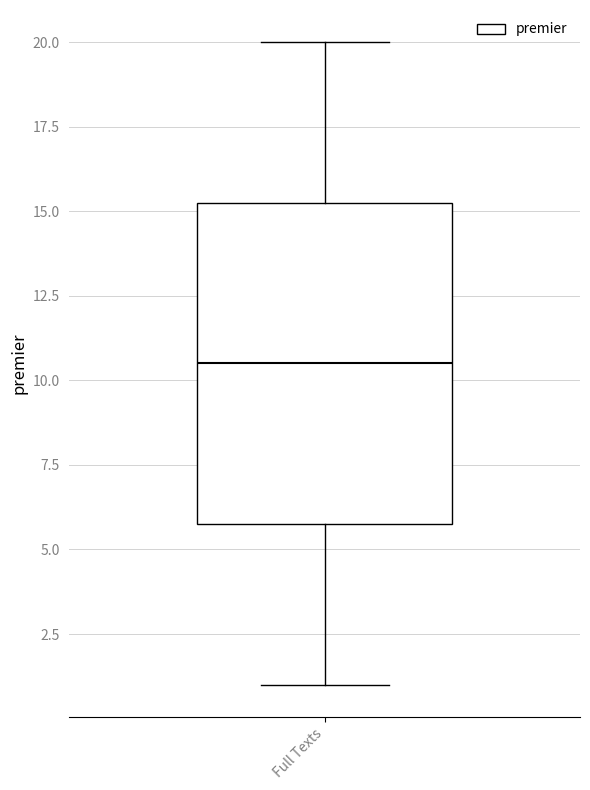

Transcribe this box plot: give where the median line is, the range the box spans, and where the two whiskers end, as read against the y-axis. The values are not printed on the chart, so give them approximately, as read against the axis.

median 10.5, box 6.0 to 15.5, whiskers 1.0 to 20.0